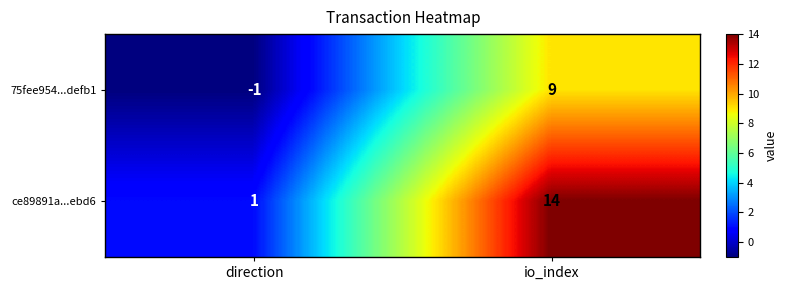

Which label corresponds to the smallest value in the chart?

direction